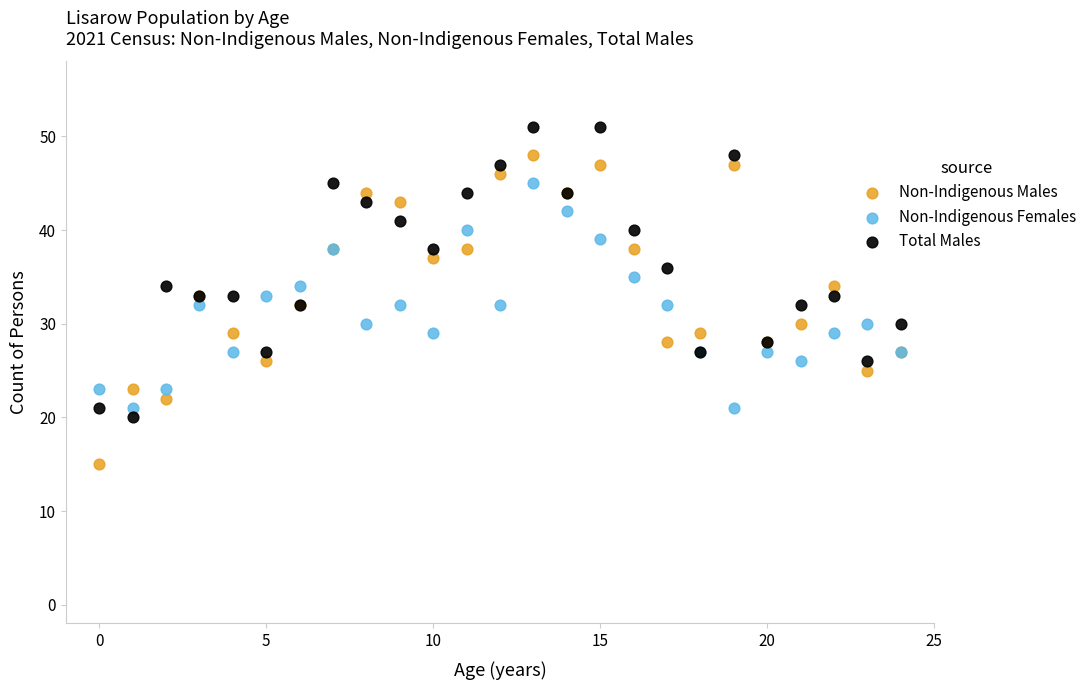

Which series contains the highest Y value?

Total Males